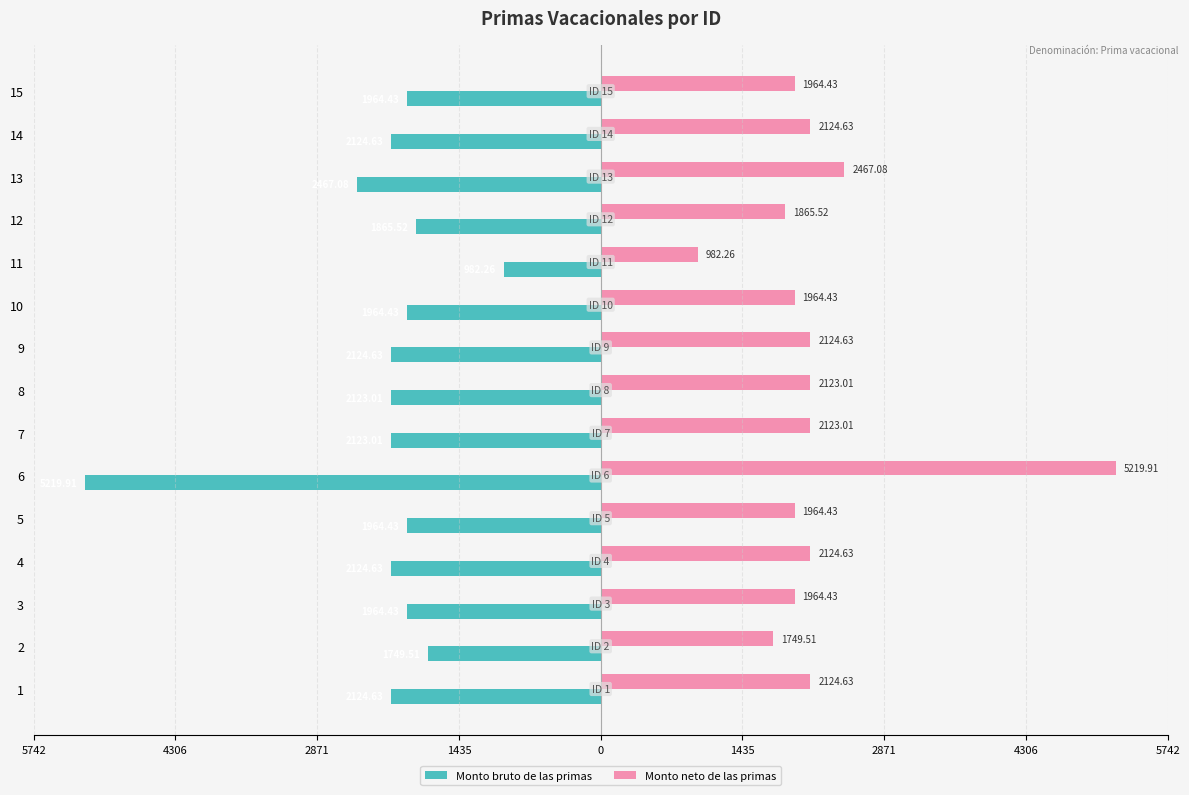

What is the highest value of the Monto bruto de las primas series?

-982.3